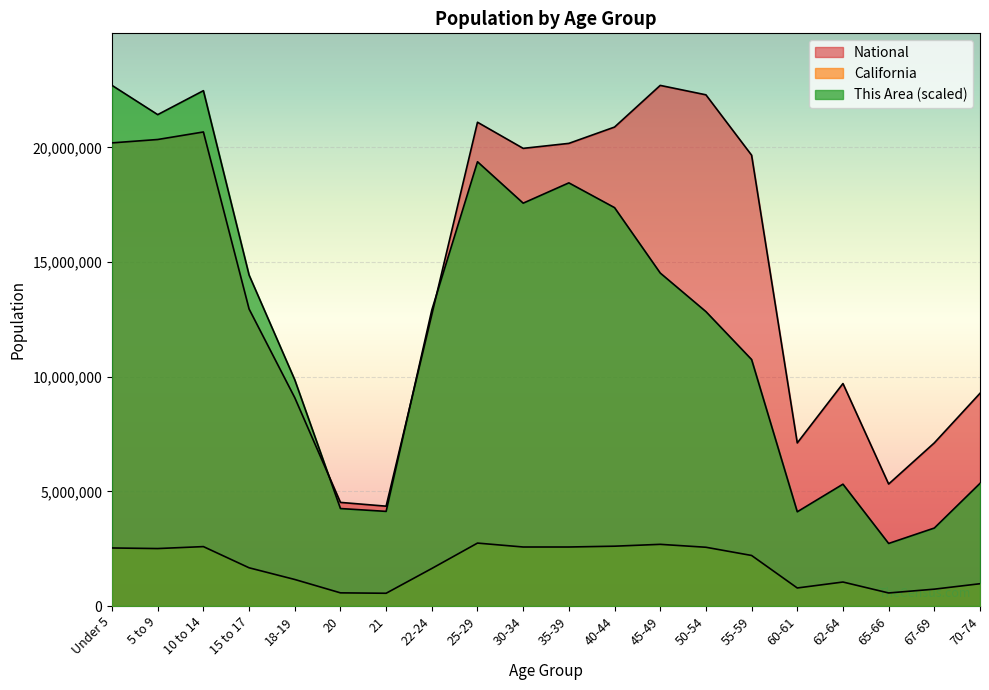

What is the average value of the National series?

14509549.2